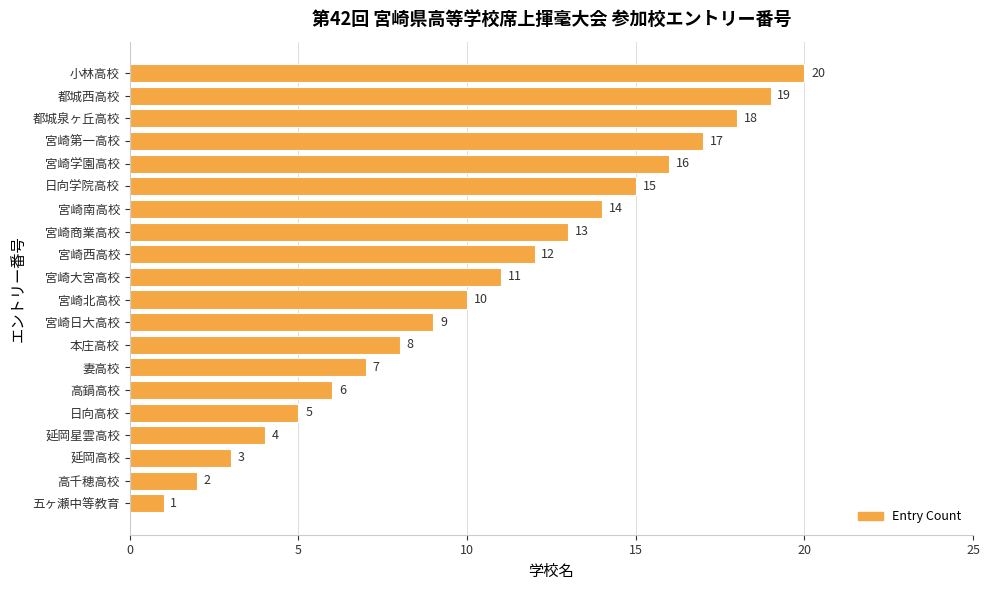

Which has a higher value, 都城西高校 or 延岡星雲高校?

都城西高校